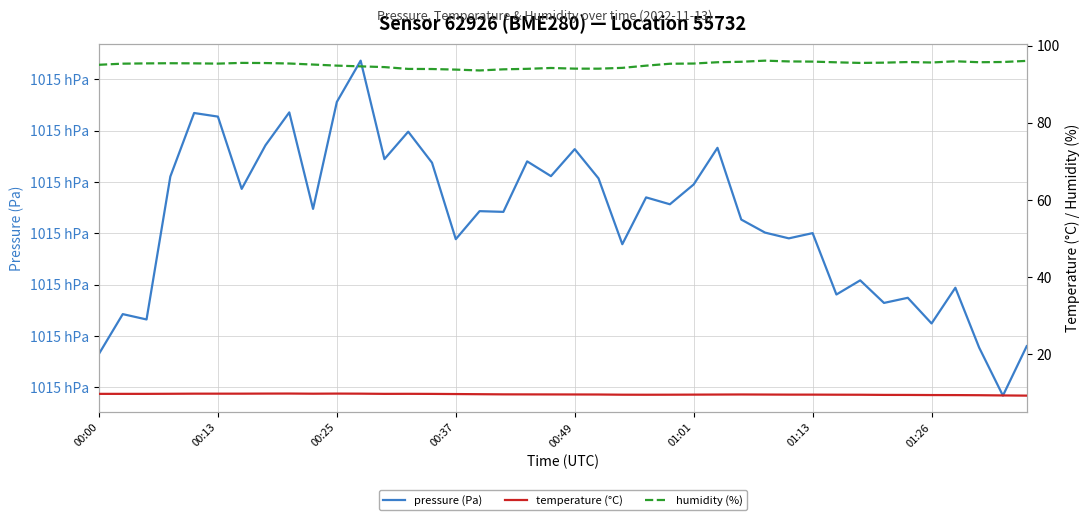

What is the sum of the humidity (%) values at 18 and 17?

187.9